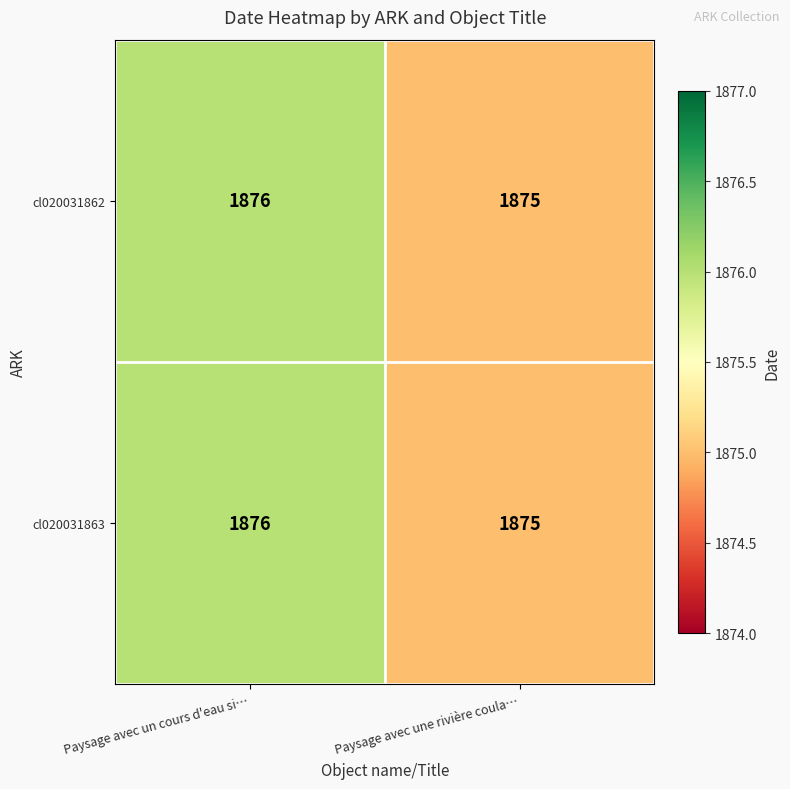

How many series are shown in this chart?

2